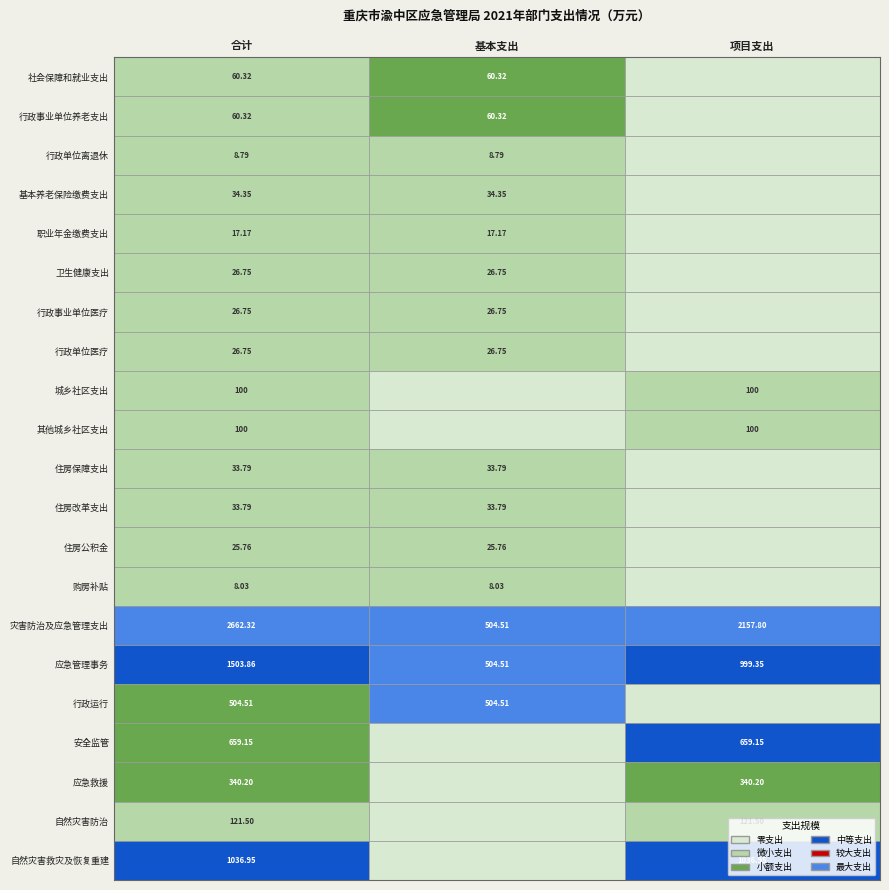

What is the total value across all series at 10?

67.6